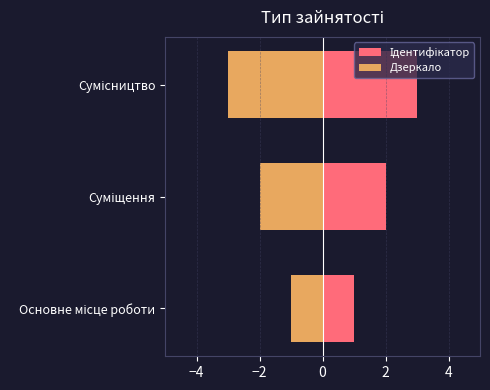

How many Ідентифікатор values are between 1 and 3?

3